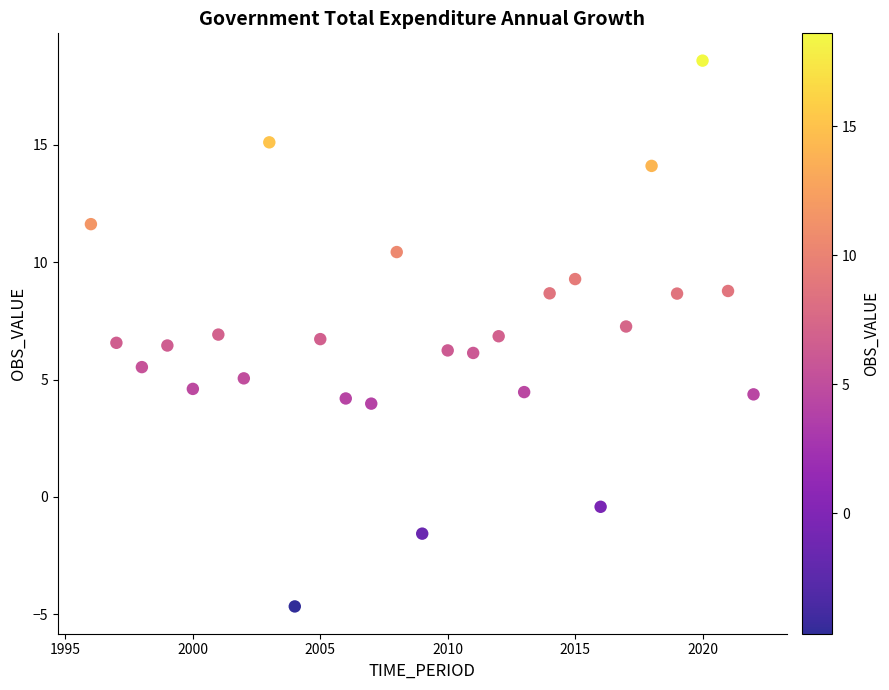

What is the range of Y values (max minus min)?

23.3